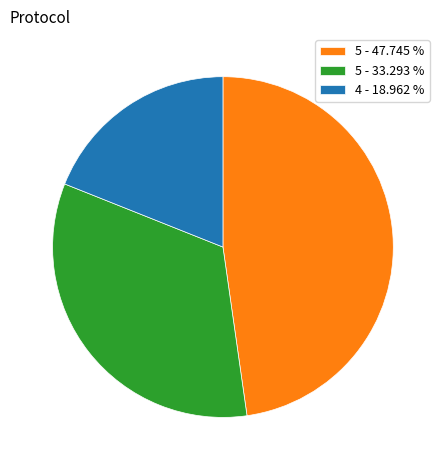

How many slices are in this pie chart?

3